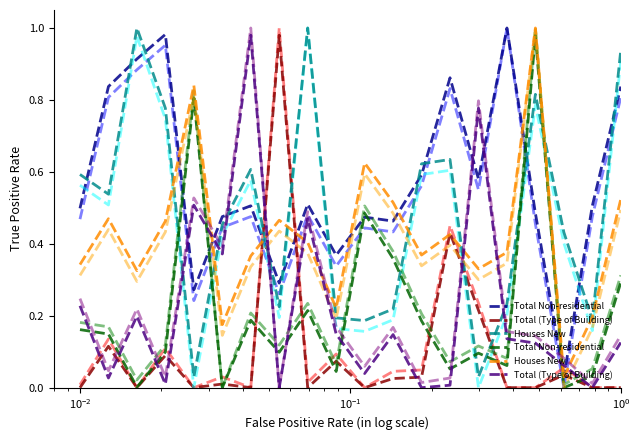

Is the value of Total Non-residential at 12 greater than the value of Total (Type of Building) at 19?

Yes